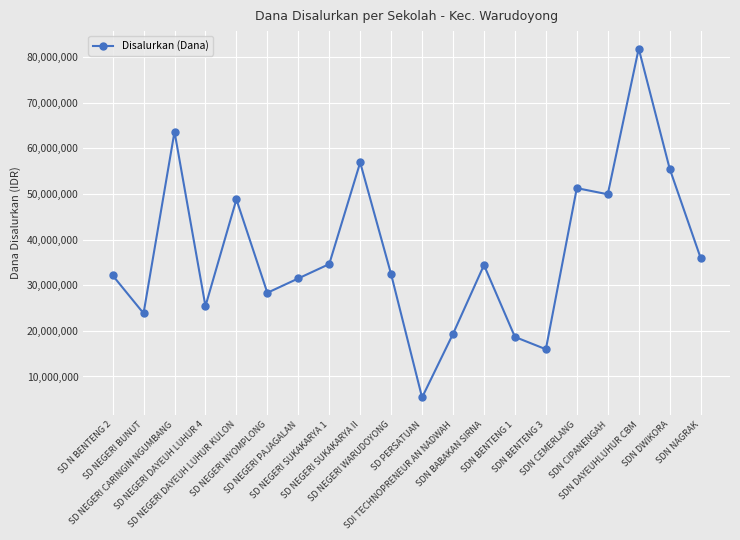

What is the sum of all values?

746325000